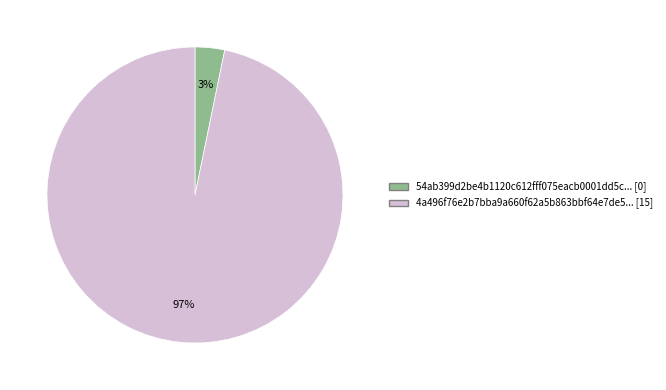

To the nearest percent, what is the average slice percentage?

50%